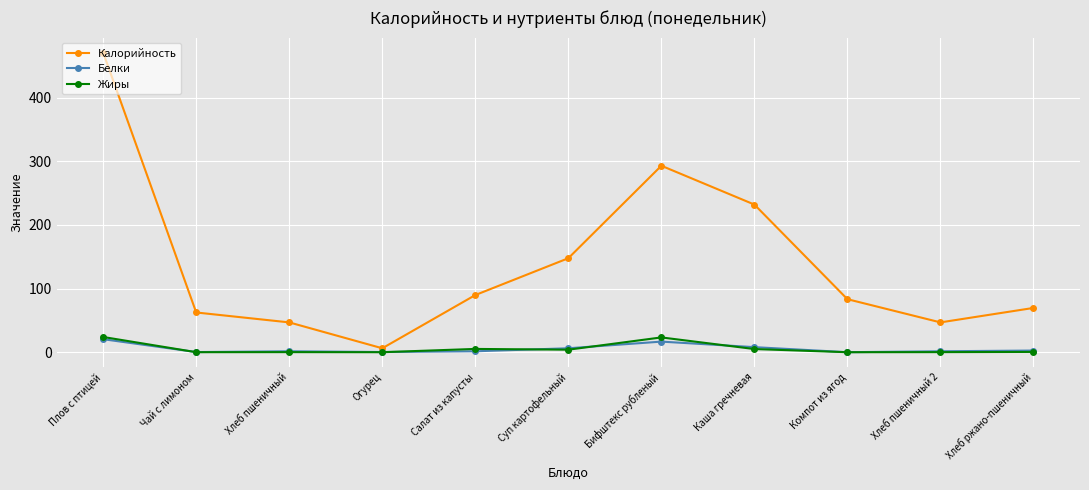

What is the difference between the highest and lowest values at Каша гречневая?

227.0